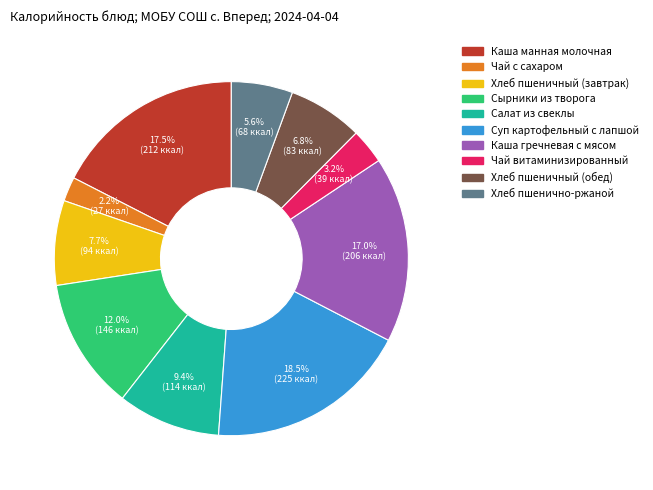

Does Хлеб пшенично-ржаной represent more than half of the total?

No